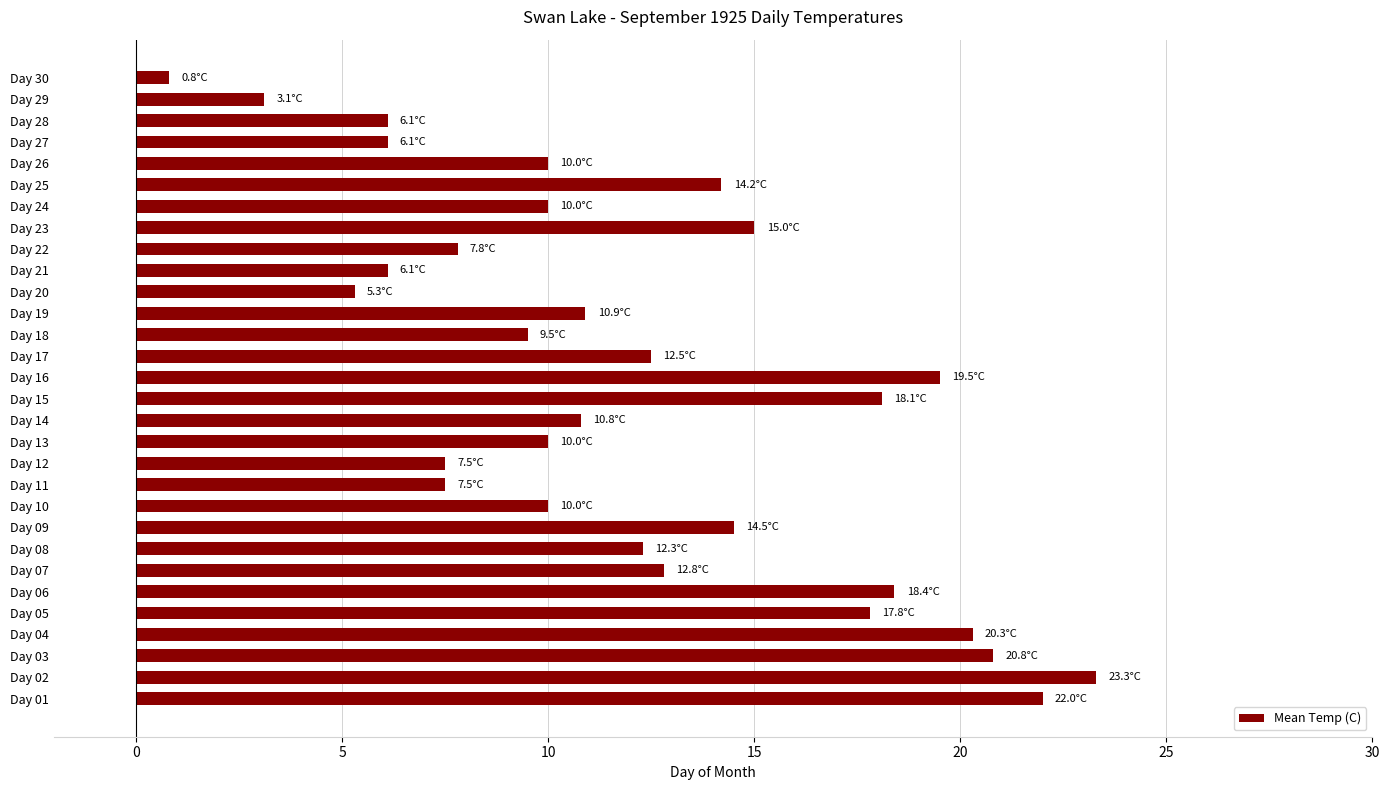

Does the chart contain stacked bars?

No